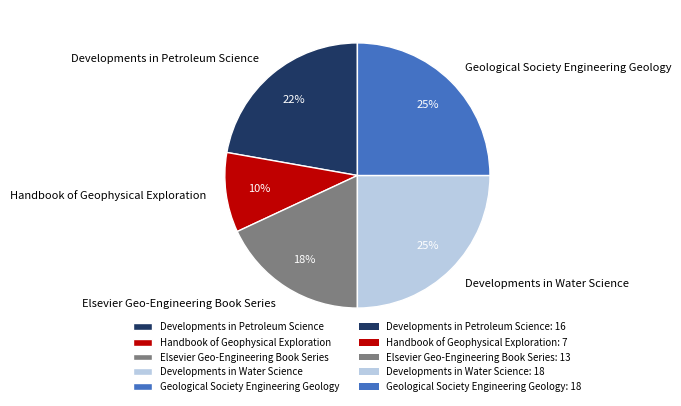

Is Handbook of Geophysical Exploration the majority of the pie?

No